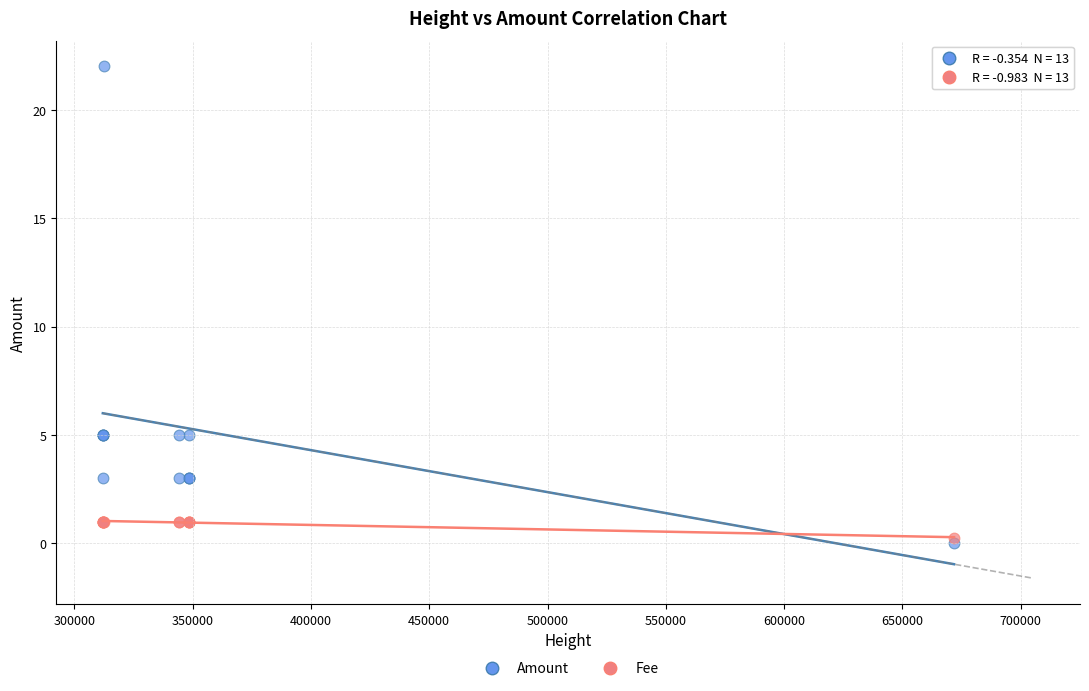

What is the X range (max minus min) for the scatter plot?

359760.0